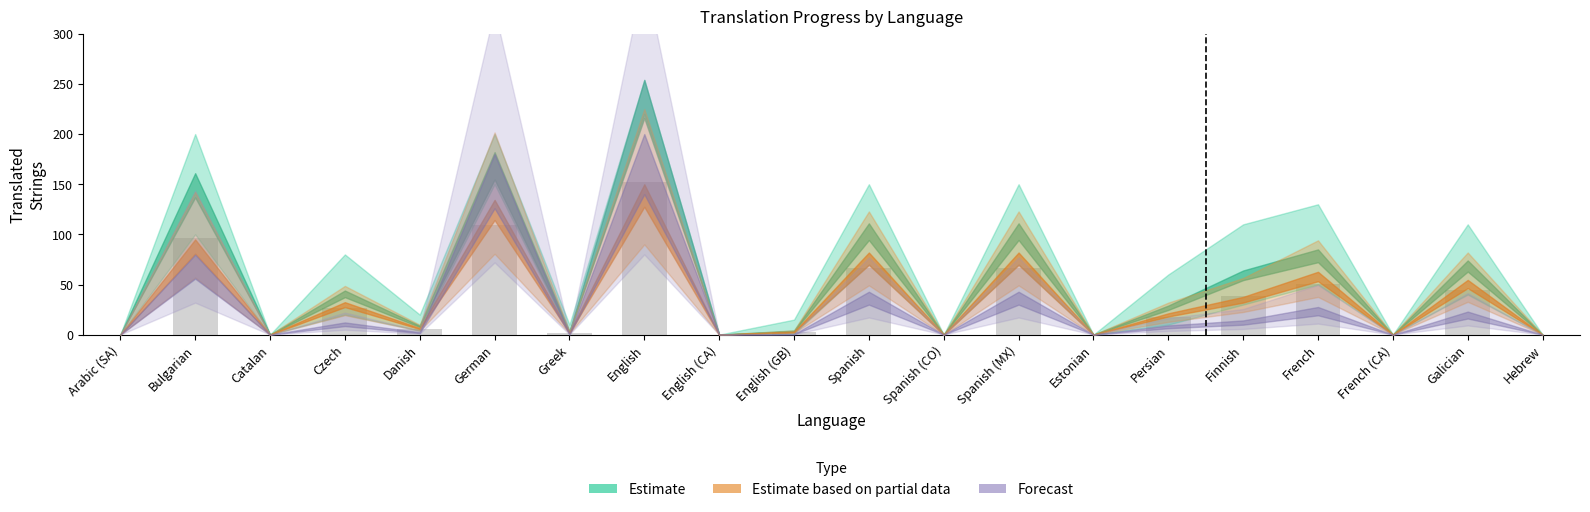

What is the sum of all values?

678.6